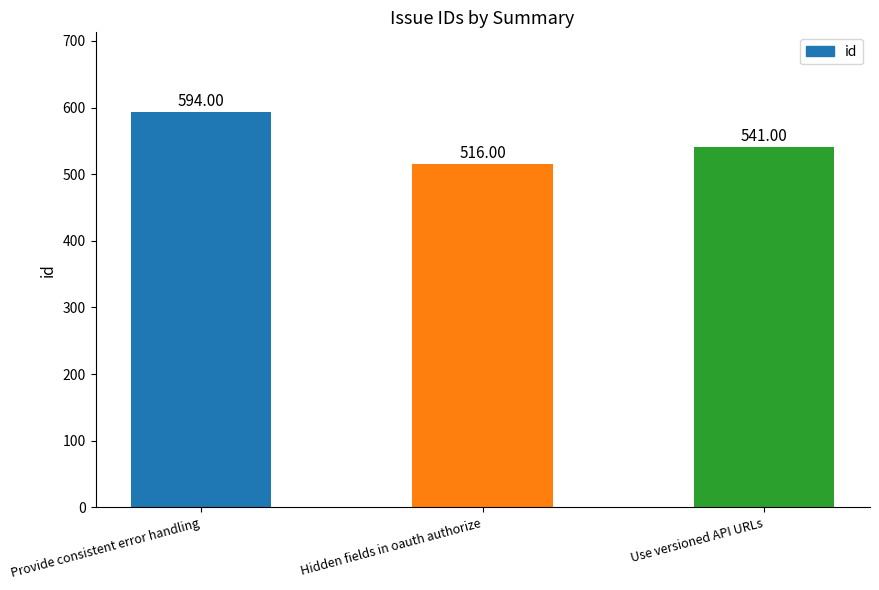

Does the chart contain stacked bars?

No